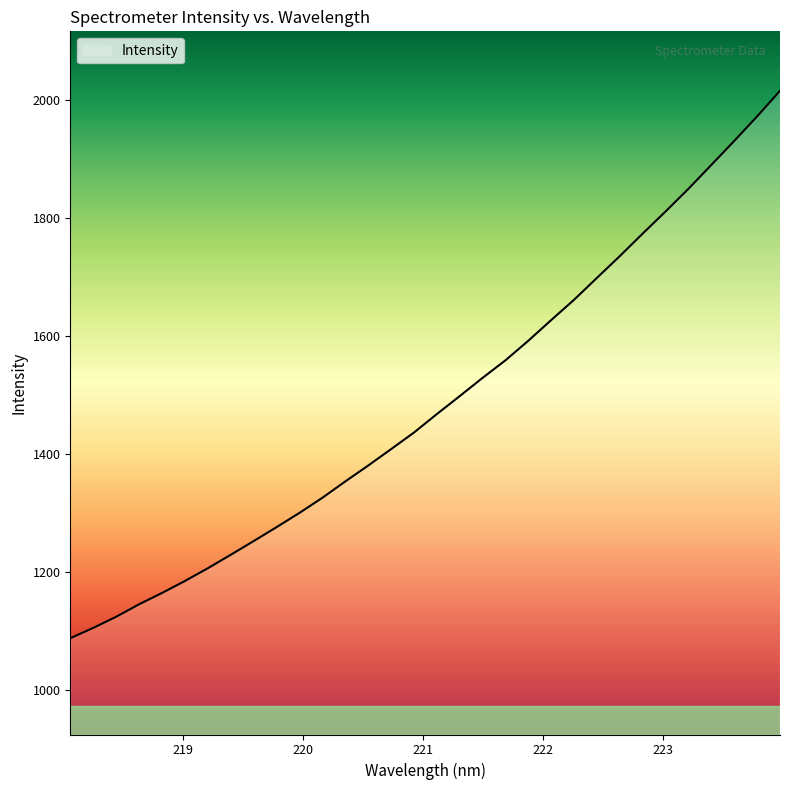

What is the difference between the maximum and minimum values?

927.6